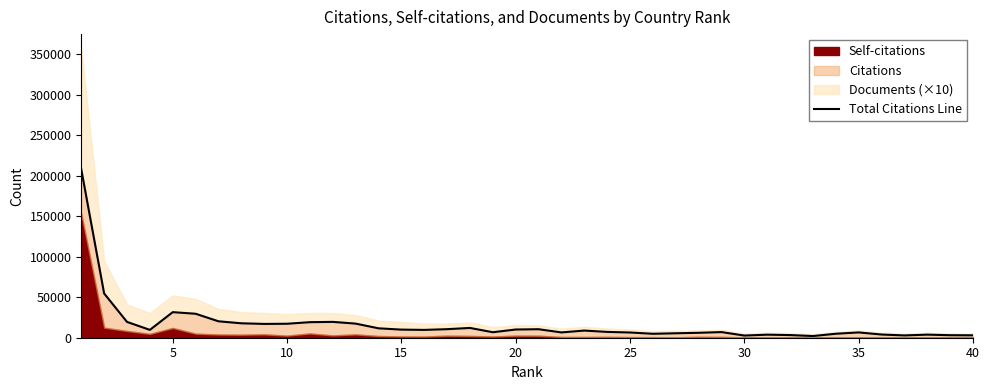

True or false: the data has more than 1 interior local peaks.

True